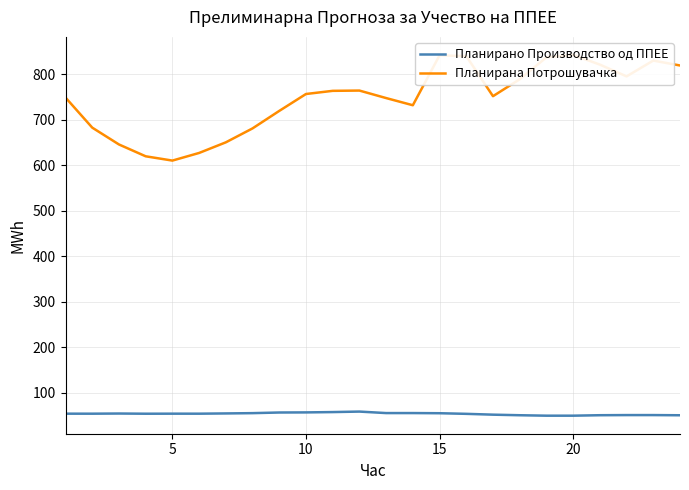

Is it true that Планирано Производство од ППЕЕ equals 57.1 at 10?

True